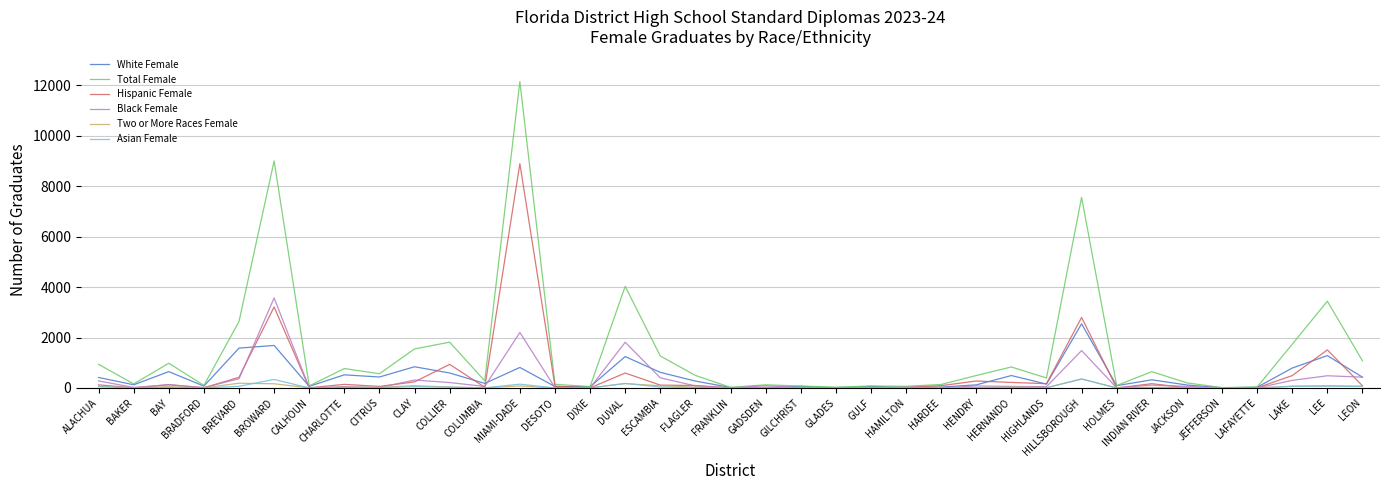

At which label does Hispanic Female first exceed 92?

ALACHUA